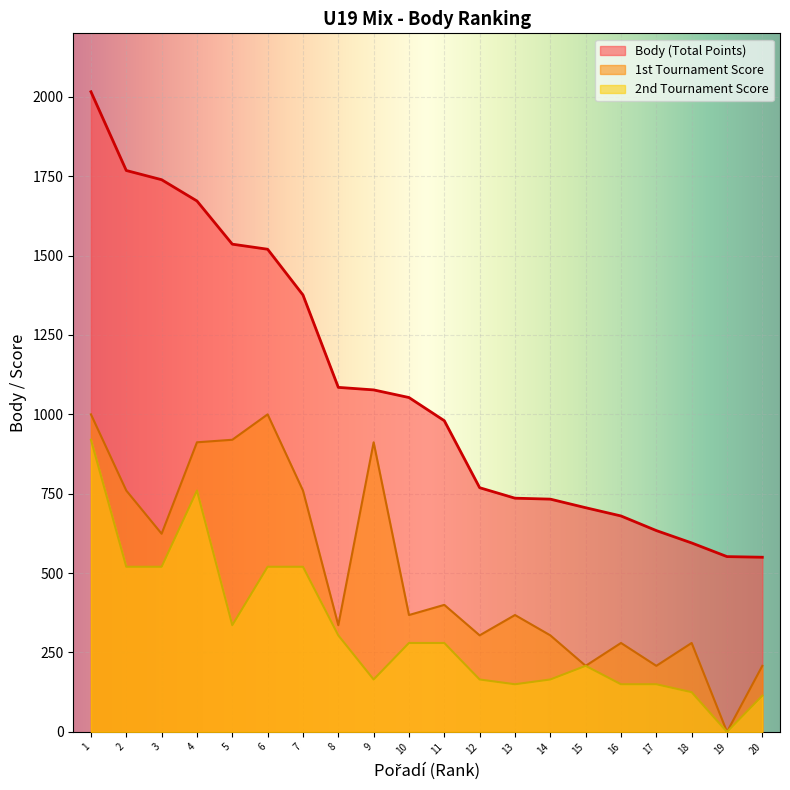

True or false: 2nd Tournament Score and Body (Total Points) intersect in this chart.

False